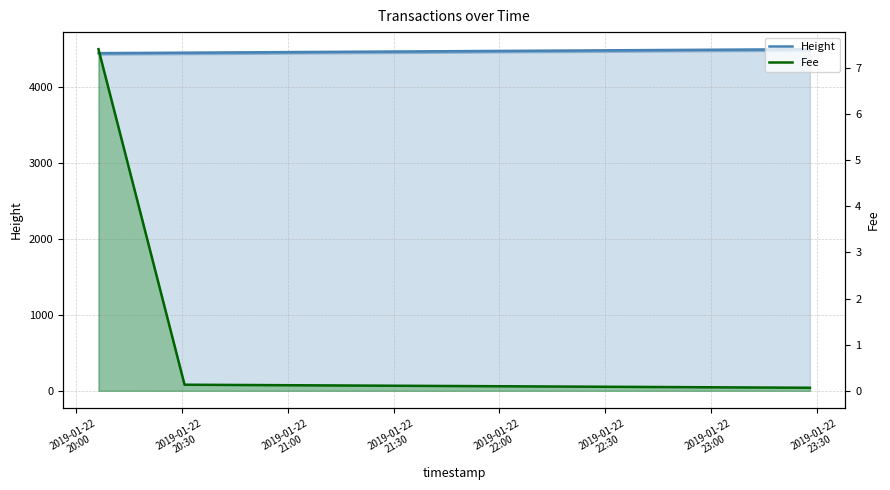

True or false: Height has a value of 4505.0 at 2019-01-22 23:28:02.

True